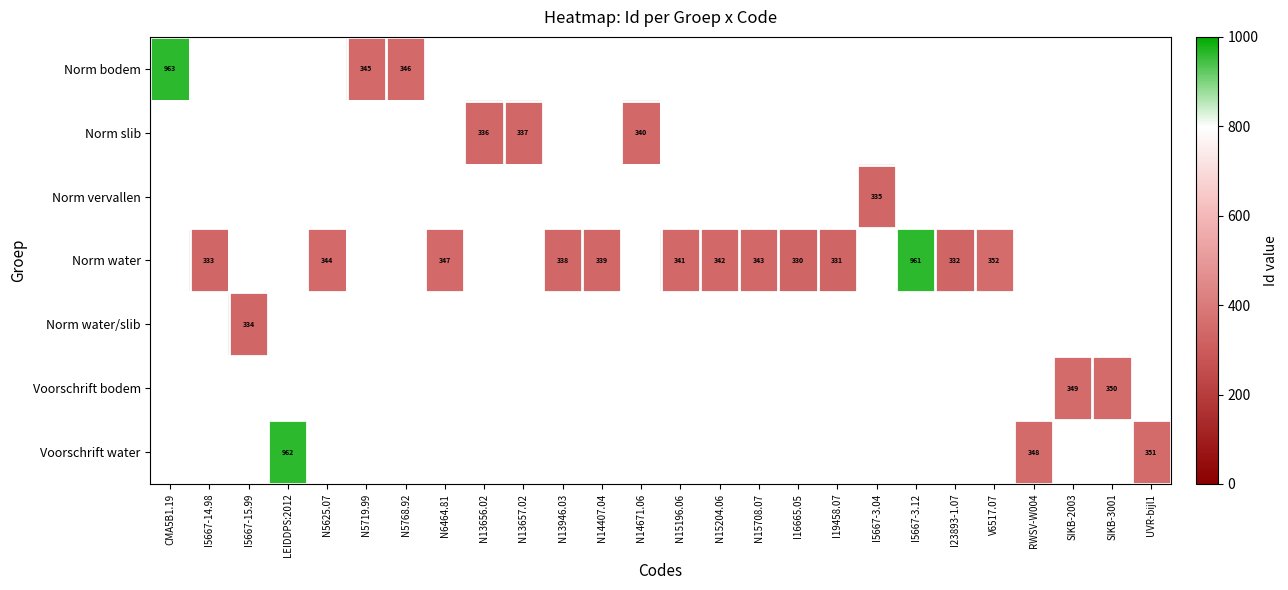

How many data points does each series have?

26